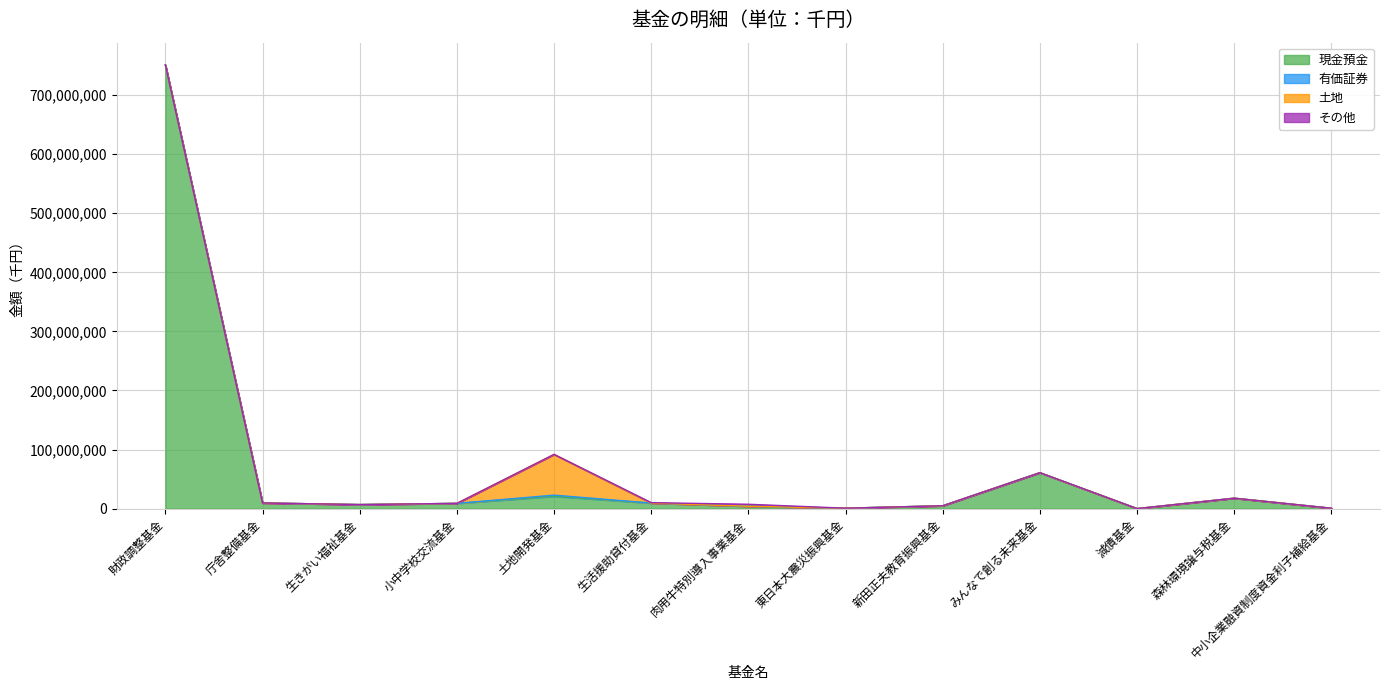

At how many categories does at least one series exceed 216828118?

1